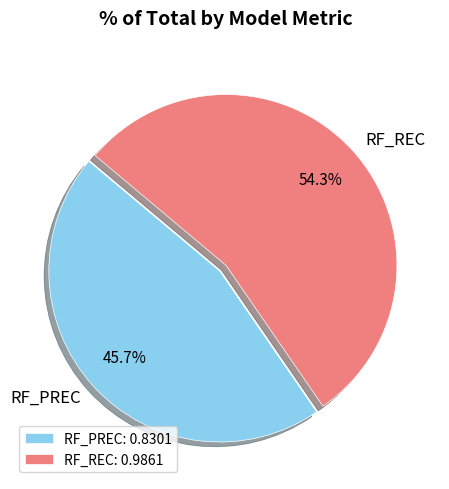

Which category accounts for the majority?

RF_REC